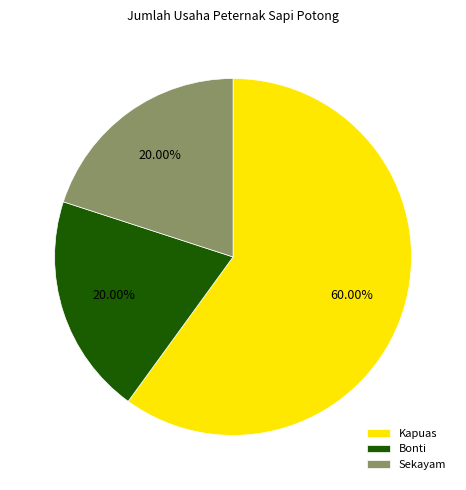

Which has a higher value, Bonti or Kapuas?

Kapuas